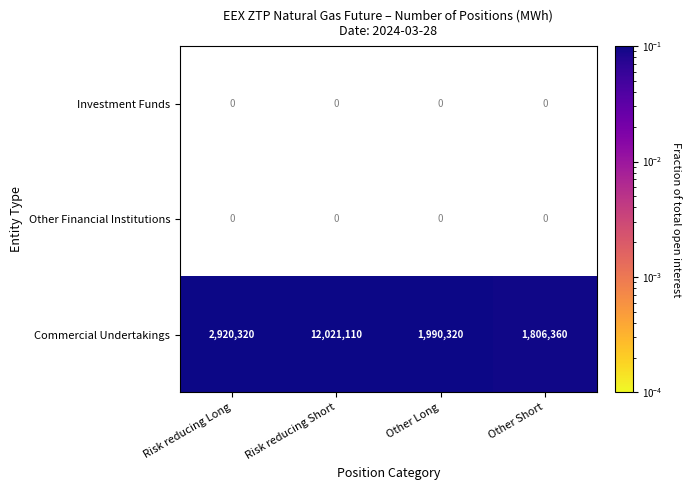

What is the minimum value for Commercial Undertakings?

1806360